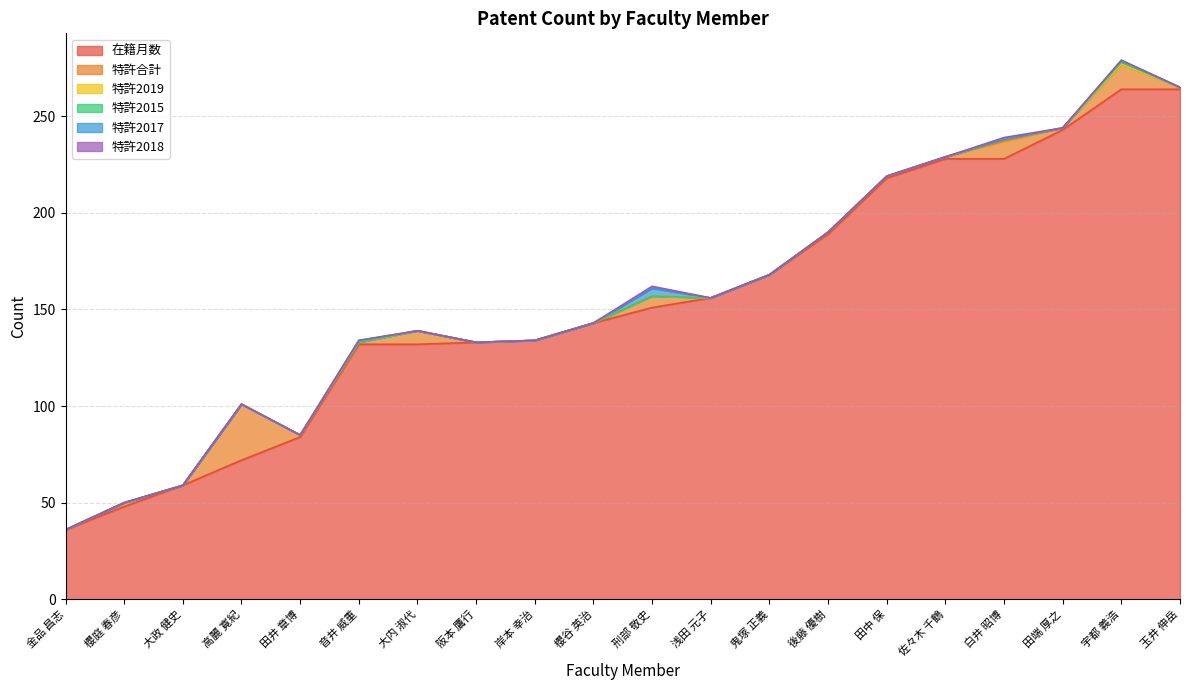

Reading left to right, transcribe all the data shown in this chart.

在籍月数: 浅田 元子=156	宇都 義浩=264	大内 淑代=132	大政 健史=59	刑部 敬史=151	音井 威重=132	鬼塚 正義=168	金品 昌志=36	岸本 幸治=134	高麗 寛紀=72	後藤 優樹=189	阪本 鷹行=133	櫻谷 英治=143	櫻庭 春彦=48	佐々木 千鶴=228	白井 昭博=228	田井 章博=84	田中 保=218	田端 厚之=243	玉井 伸岳=264
特許合計: 浅田 元子=0	宇都 義浩=13	大内 淑代=7	大政 健史=0	刑部 敬史=6	音井 威重=1	鬼塚 正義=0	金品 昌志=0	岸本 幸治=0	高麗 寛紀=29	後藤 優樹=1	阪本 鷹行=0	櫻谷 英治=0	櫻庭 春彦=2	佐々木 千鶴=1	白井 昭博=9	田井 章博=1	田中 保=1	田端 厚之=1	玉井 伸岳=1
特許2019: 浅田 元子=0	宇都 義浩=0	大内 淑代=0	大政 健史=0	刑部 敬史=0	音井 威重=0	鬼塚 正義=0	金品 昌志=0	岸本 幸治=0	高麗 寛紀=0	後藤 優樹=0	阪本 鷹行=0	櫻谷 英治=0	櫻庭 春彦=0	佐々木 千鶴=0	白井 昭博=1	田井 章博=0	田中 保=0	田端 厚之=0	玉井 伸岳=0
特許2015: 浅田 元子=0	宇都 義浩=1	大内 淑代=0	大政 健史=0	刑部 敬史=0	音井 威重=0	鬼塚 正義=0	金品 昌志=0	岸本 幸治=0	高麗 寛紀=0	後藤 優樹=0	阪本 鷹行=0	櫻谷 英治=0	櫻庭 春彦=0	佐々木 千鶴=0	白井 昭博=0	田井 章博=0	田中 保=0	田端 厚之=0	玉井 伸岳=0
特許2017: 浅田 元子=0	宇都 義浩=1	大内 淑代=0	大政 健史=0	刑部 敬史=4	音井 威重=1	鬼塚 正義=0	金品 昌志=0	岸本 幸治=0	高麗 寛紀=0	後藤 優樹=0	阪本 鷹行=0	櫻谷 英治=0	櫻庭 春彦=0	佐々木 千鶴=0	白井 昭博=0	田井 章博=0	田中 保=0	田端 厚之=0	玉井 伸岳=0
特許2018: 浅田 元子=0	宇都 義浩=0	大内 淑代=0	大政 健史=0	刑部 敬史=1	音井 威重=0	鬼塚 正義=0	金品 昌志=0	岸本 幸治=0	高麗 寛紀=0	後藤 優樹=0	阪本 鷹行=0	櫻谷 英治=0	櫻庭 春彦=0	佐々木 千鶴=0	白井 昭博=1	田井 章博=0	田中 保=0	田端 厚之=0	玉井 伸岳=0